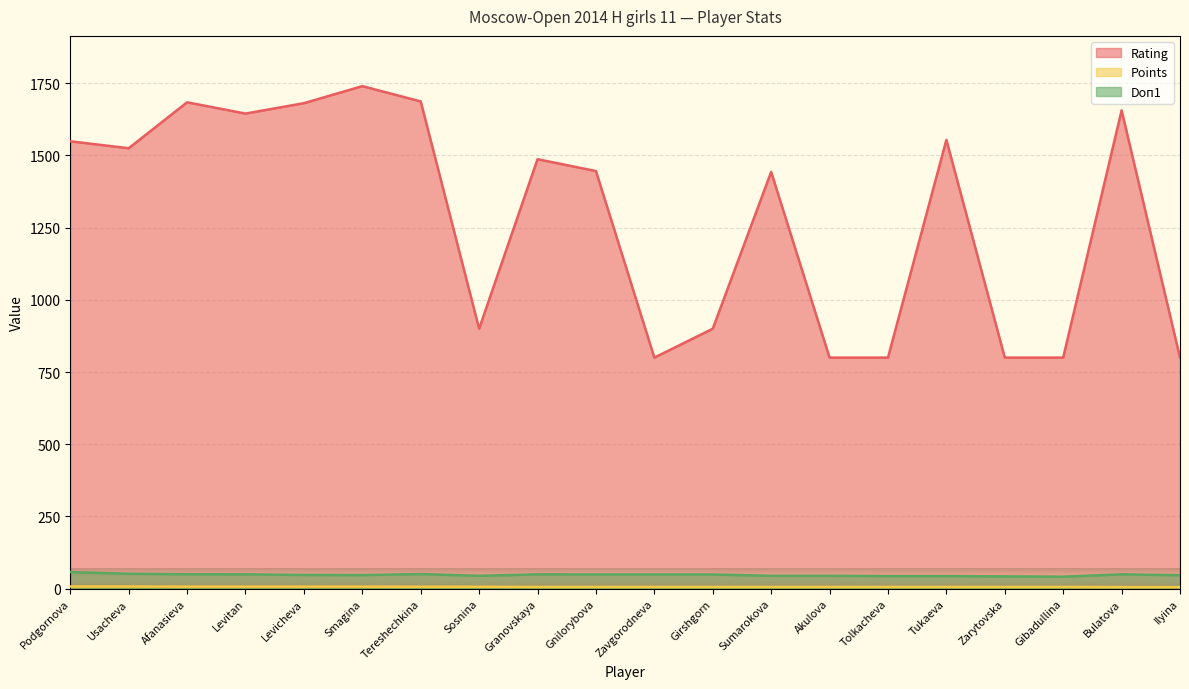

Does the chart display data point markers on the line(s)?

No